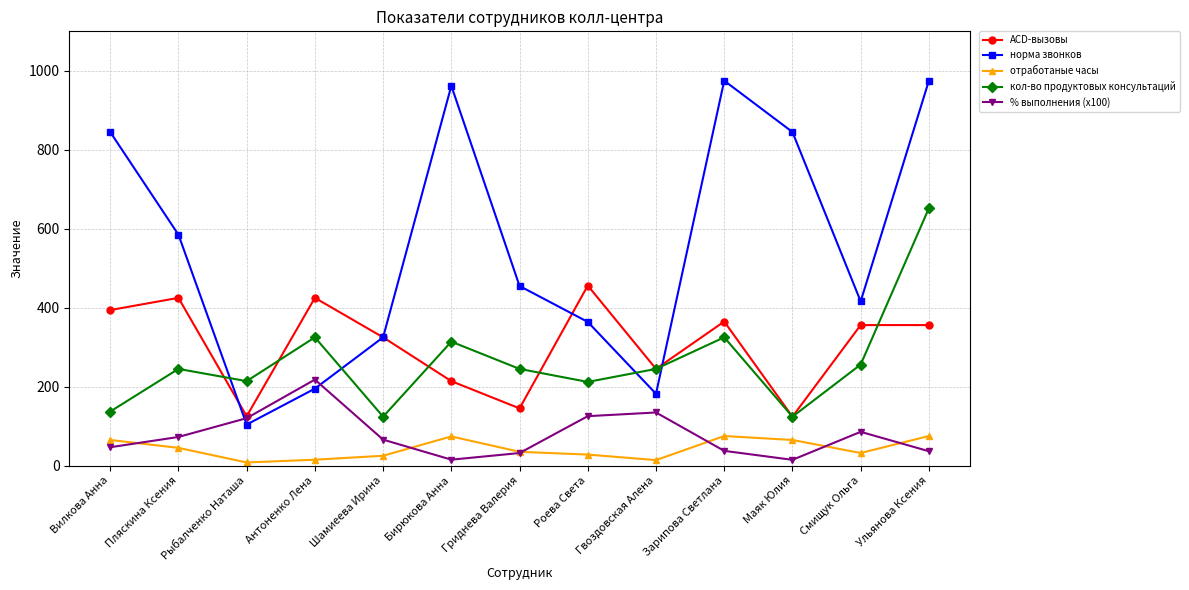

Which series has the widest spread of values?

норма звонков